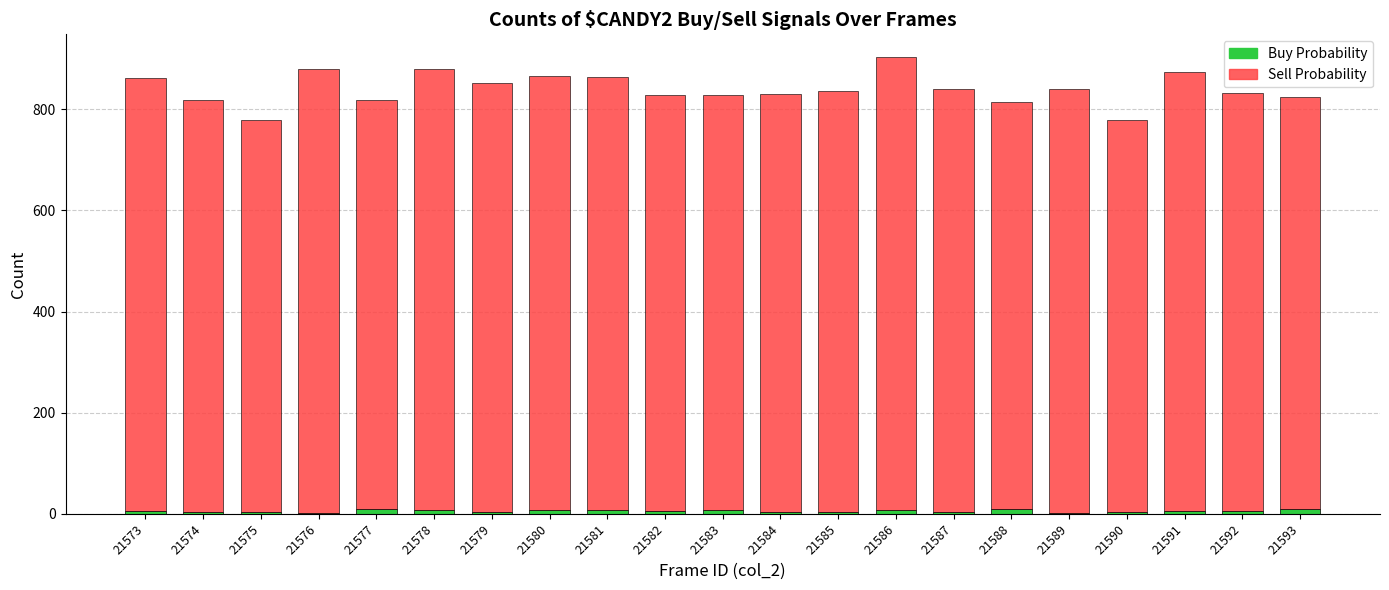

What is the sum of all Buy Probability values?

117